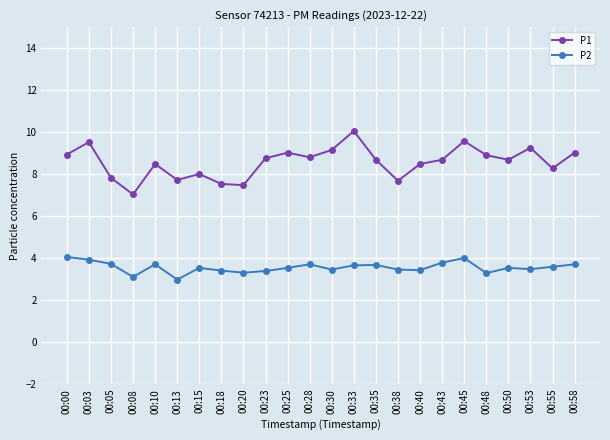

What is the average value of the P1 series?

8.6